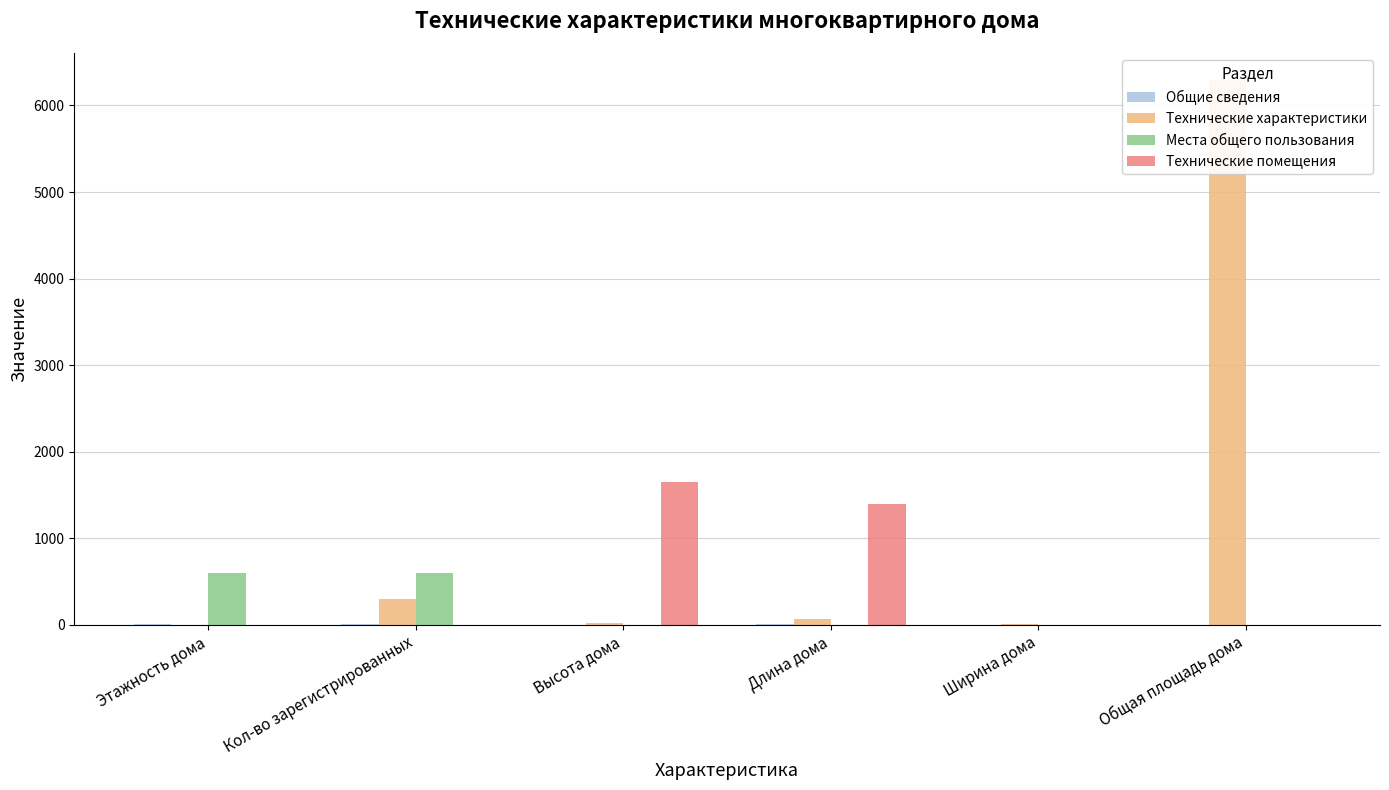

What is the value of the Технические характеристики bar at the 5th from the left?

13.6